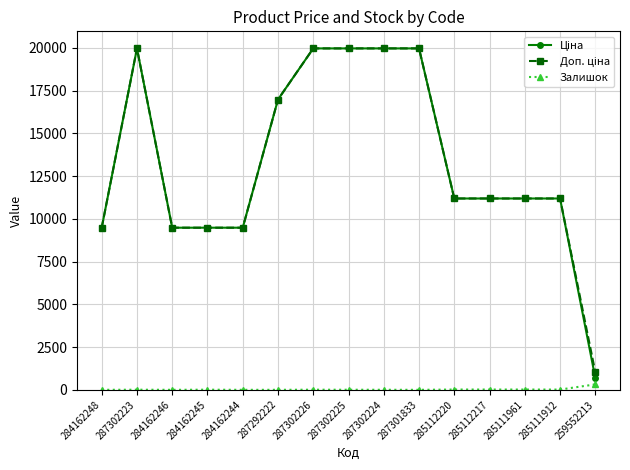

What is the maximum value shown in the chart?

19964.2